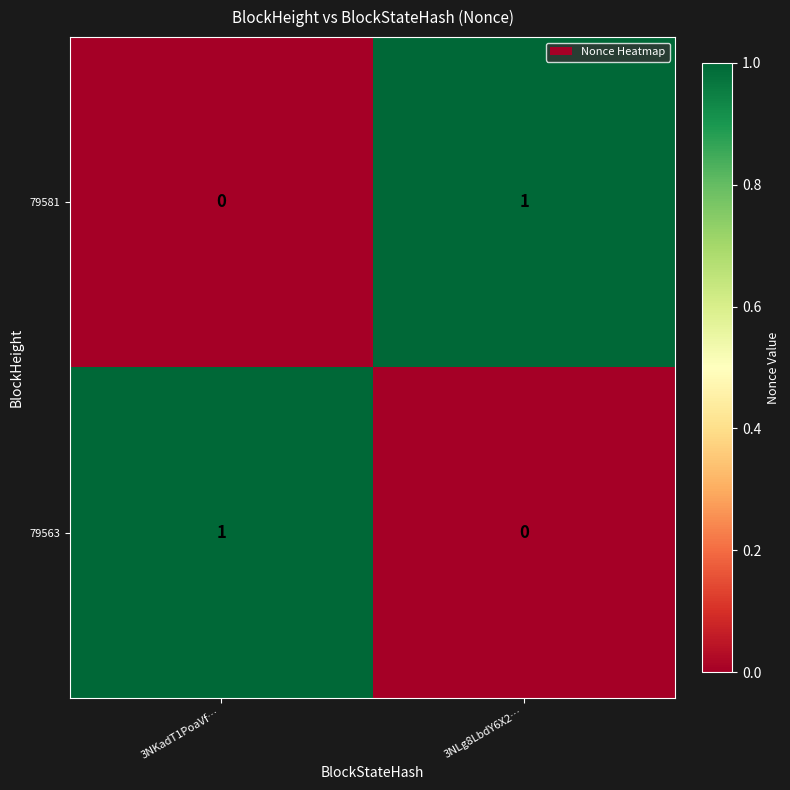

At which label is 79563 closest to 0?

3NLg8LbdY6X2…